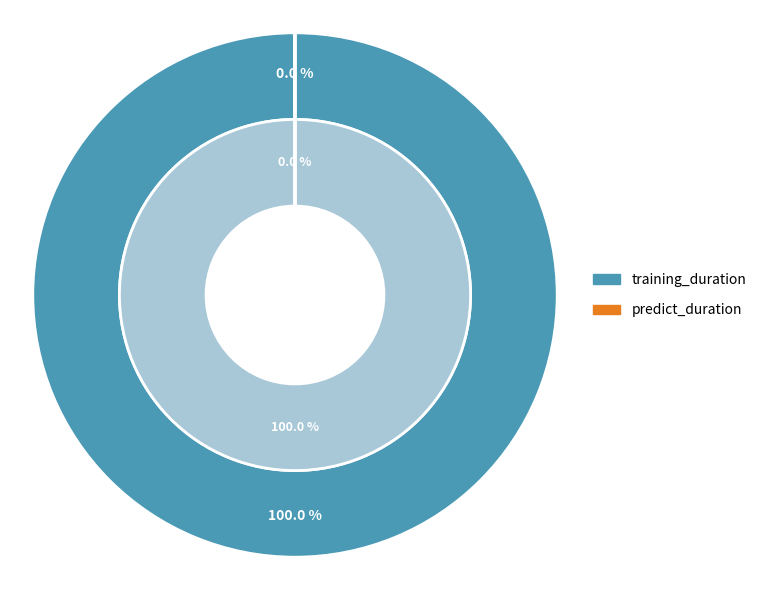

True or false: training_duration accounts for 89% of the total.

False